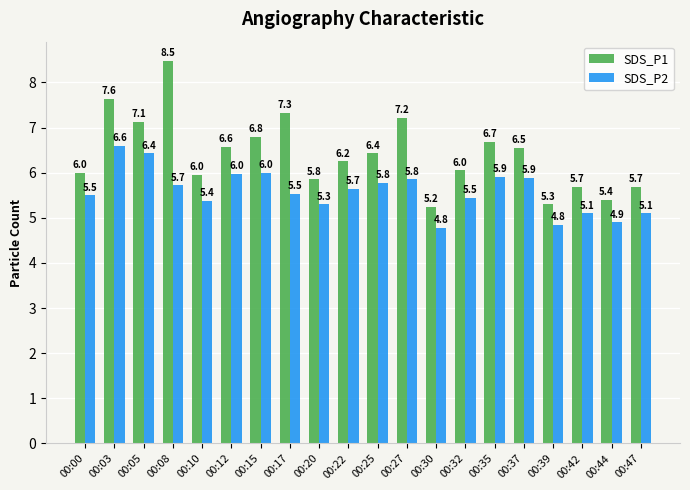

Which series has the largest total across all categories?

SDS_P1